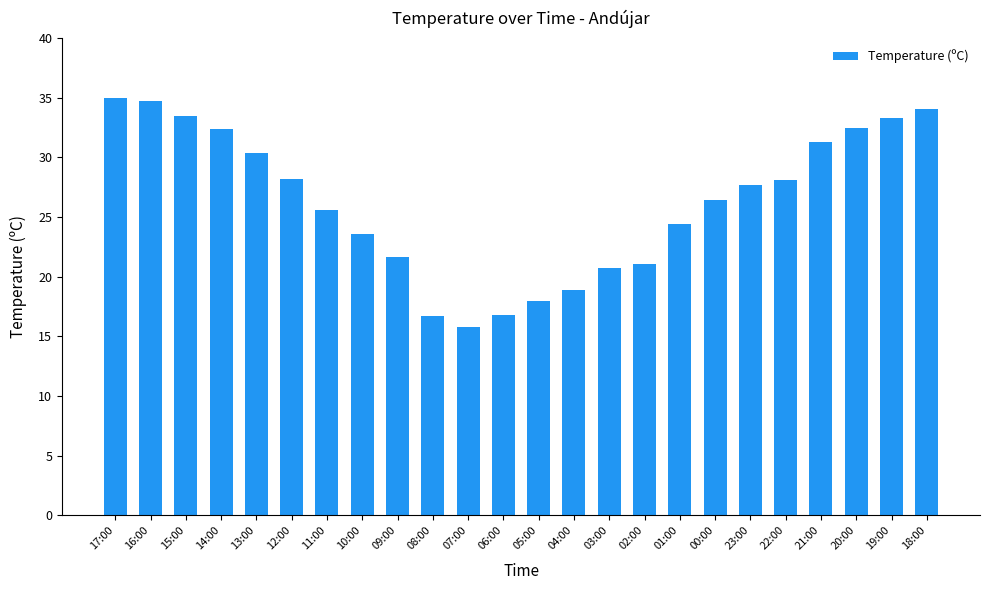

At which label does the data first exceed 27?

17:00